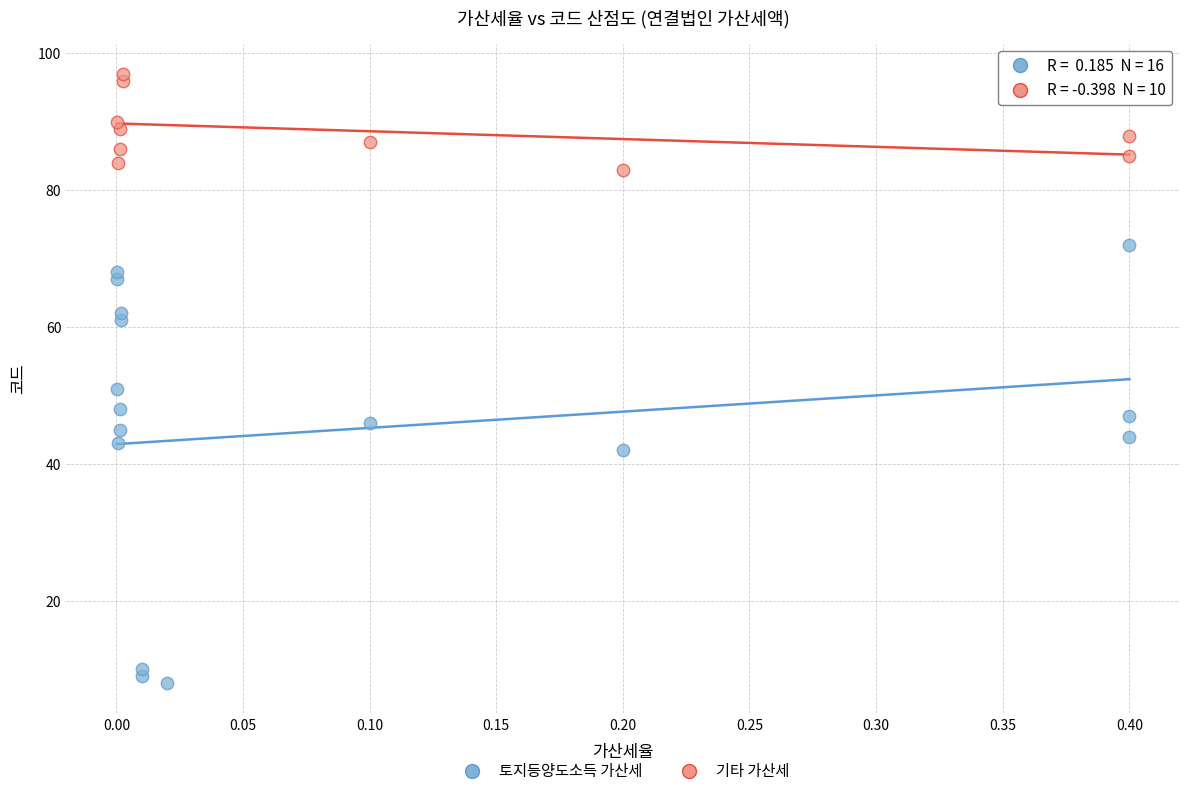

Which series has the widest spread of Y values?

토지등양도소득 가산세